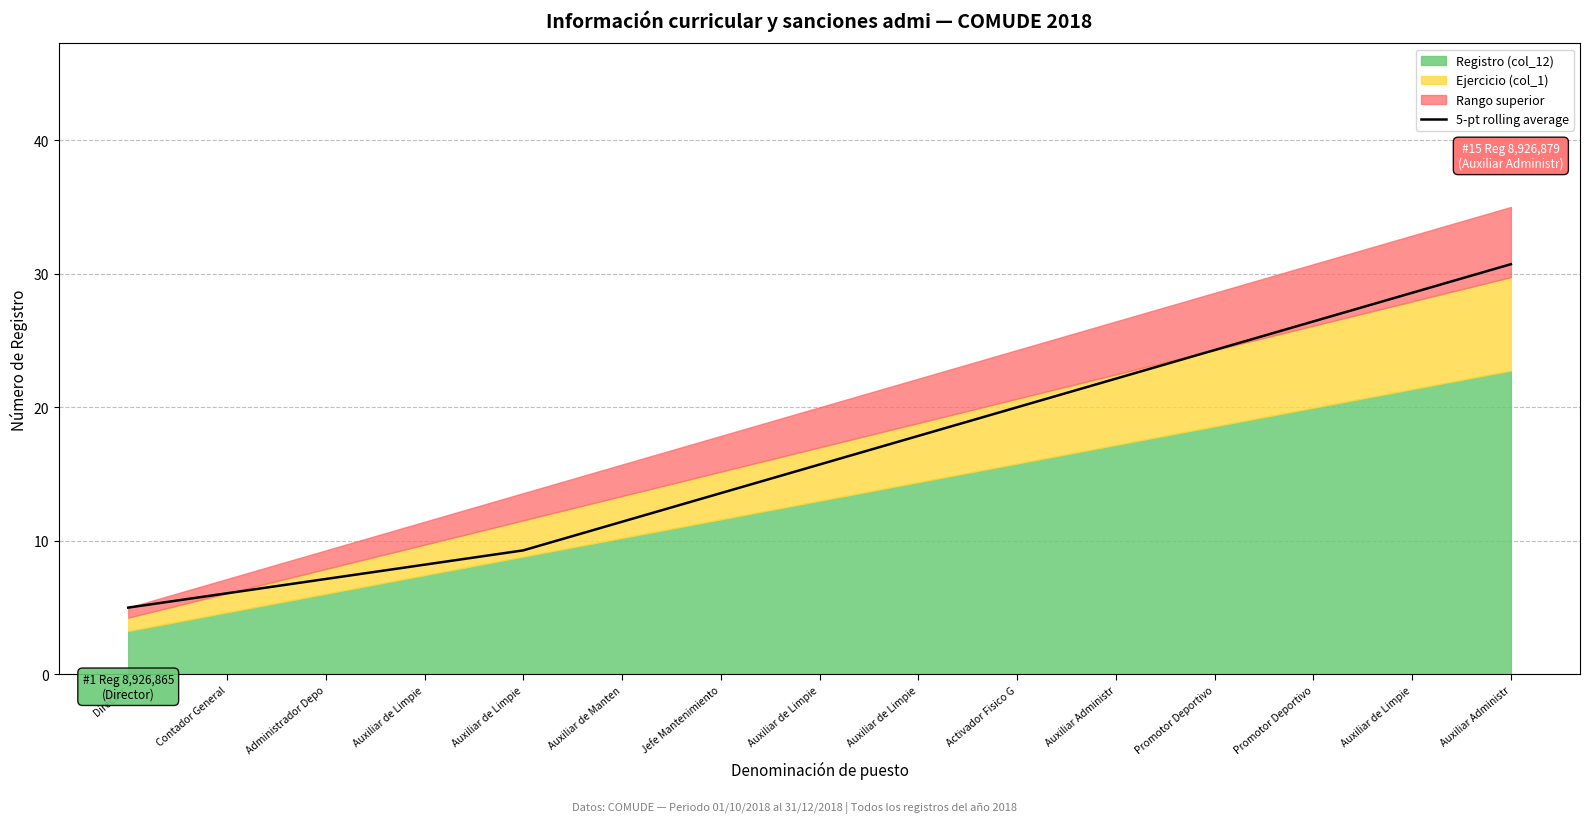

True or false: the data has more than 2 interior local peaks.

False